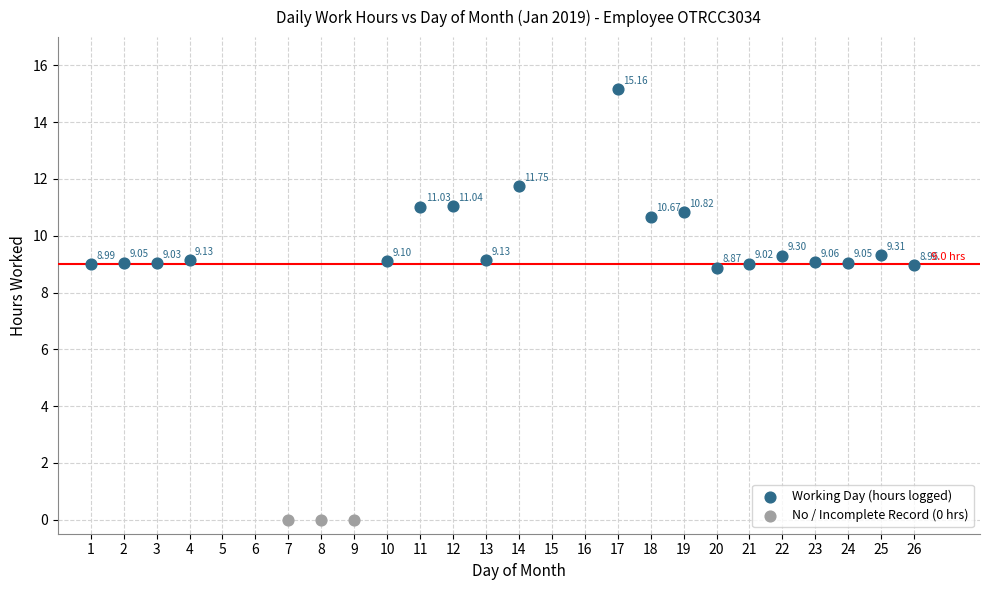

Which series reaches the maximum Y coordinate?

Working Day (hours logged)